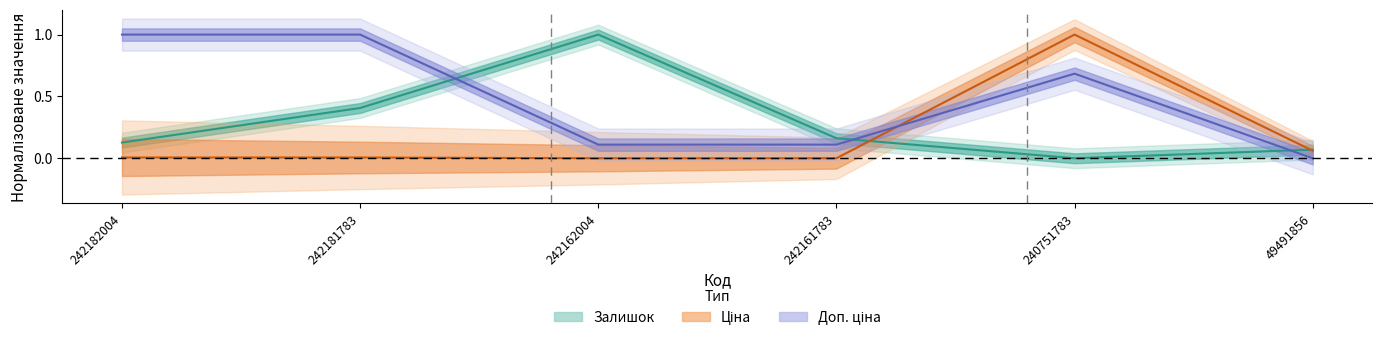

Is the value of Доп. ціна at 242162004 greater than the value of Залишок at 242161783?

No